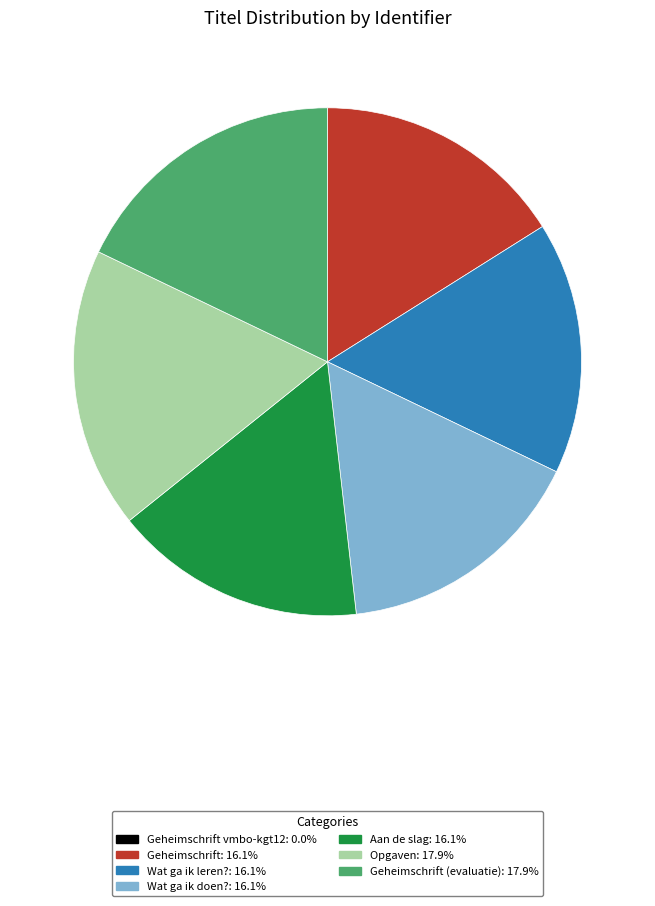

Is there any slice that represents more than half of the pie?

No